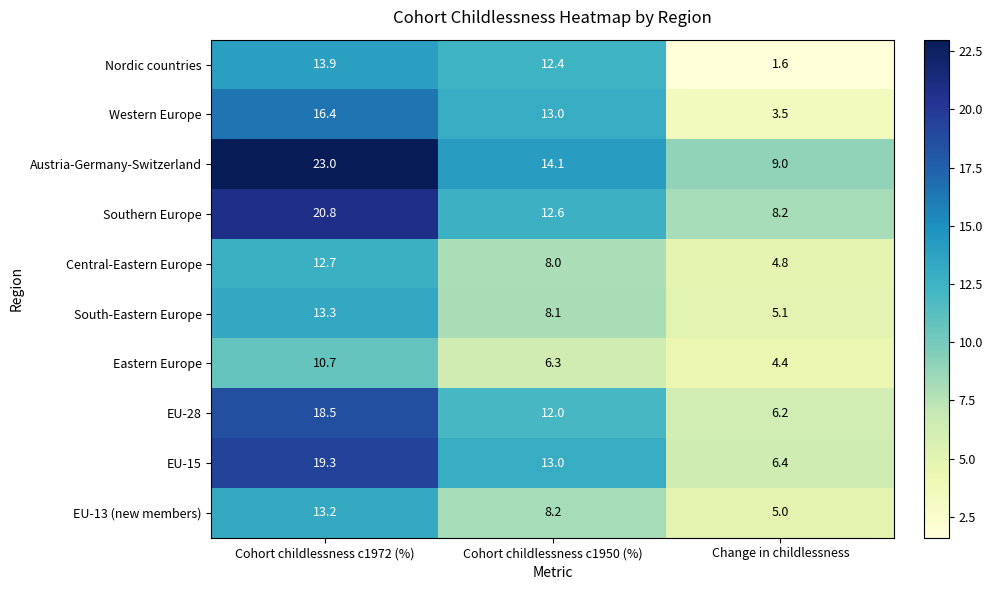

The EU-15 series shows 3.8 at Cohort childlessness c1950 (%). True or false?

False